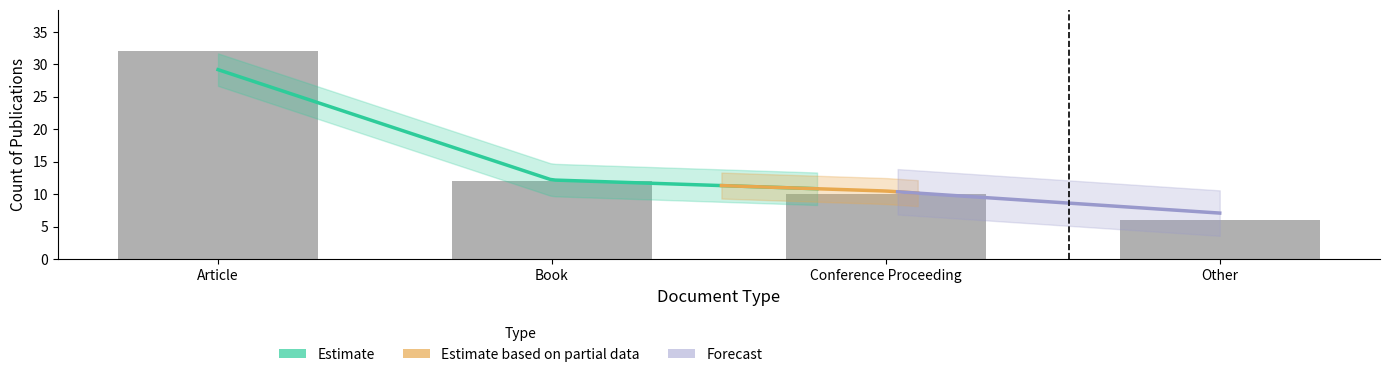

What is the change in value from Book to Conference Proceeding?

-2